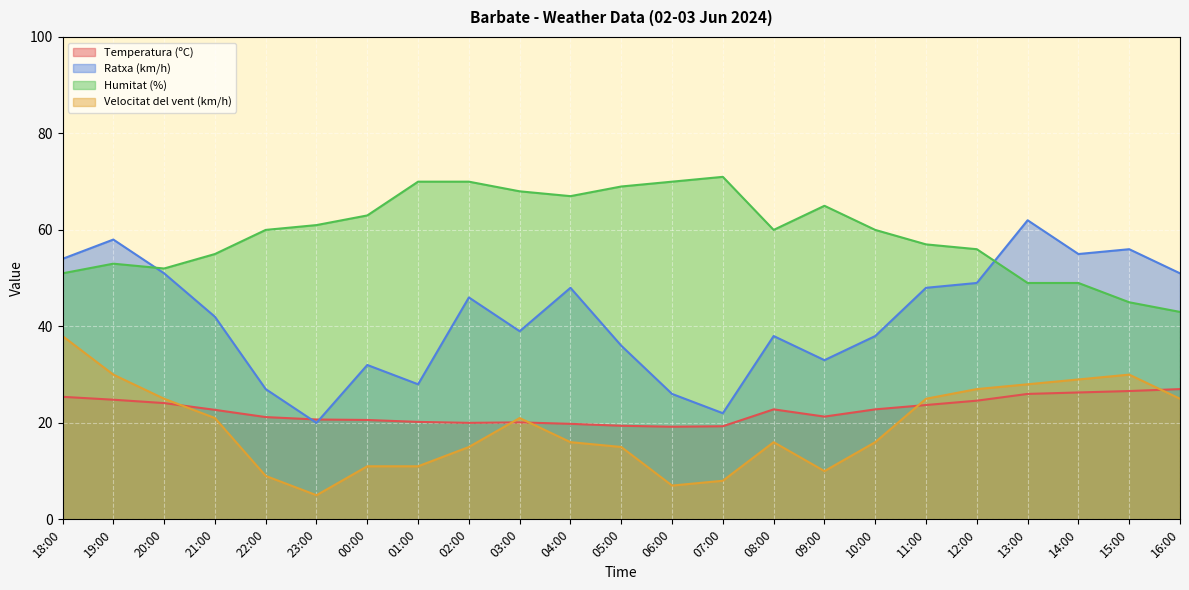

In Ratxa (km/h), how many points are higher than both neighbors (excluding endpoints)?

7